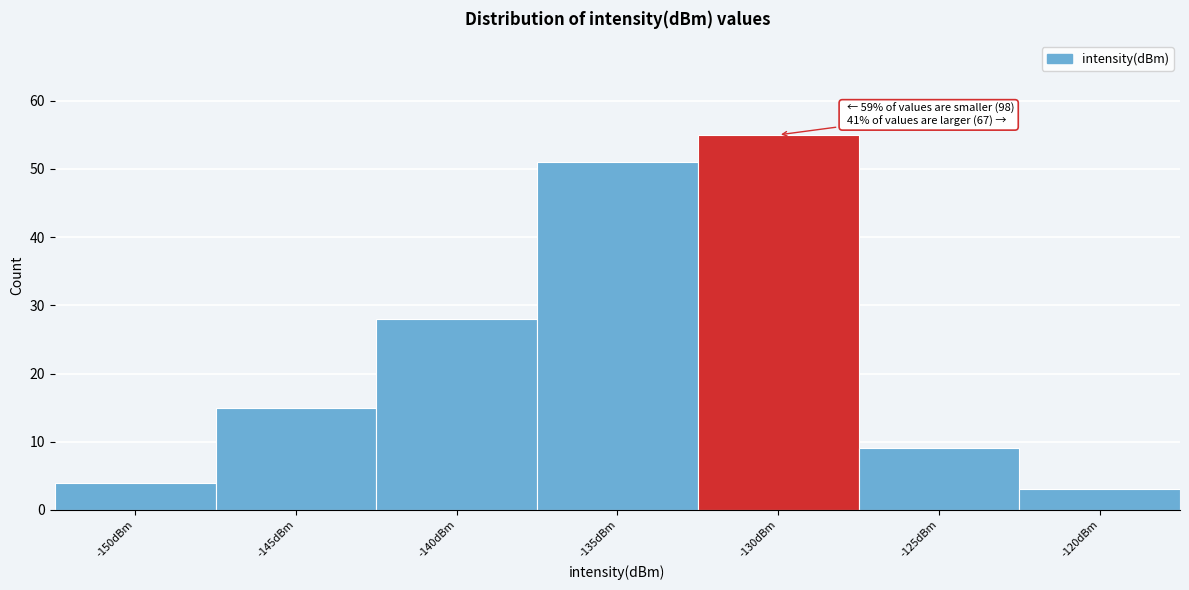

Reading left to right, transcribe all the data shown in this chart.

-150dBm=4	-145dBm=15	-140dBm=28	-135dBm=51	-130dBm=55	-125dBm=9	-120dBm=3